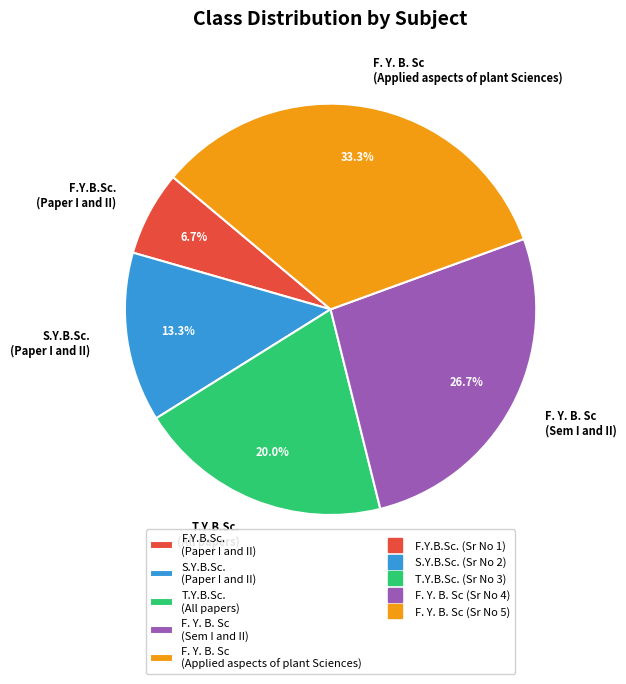

Which has a higher value, F.Y.B.Sc. (Paper I and II) or S.Y.B.Sc. (Paper I and II)?

S.Y.B.Sc. (Paper I and II)